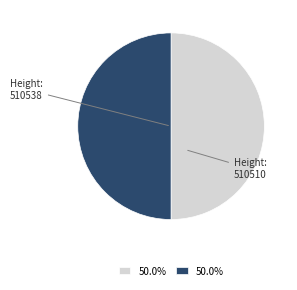

Do 510538 and 510510 together represent more than half of the pie?

Yes